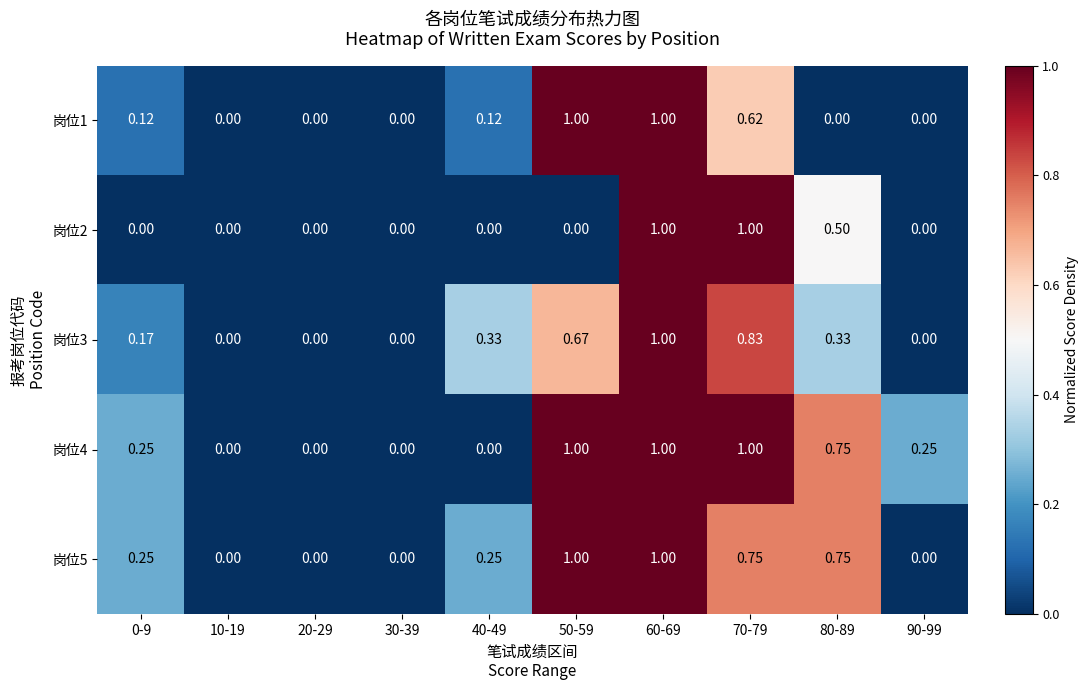

Which series has the largest total across all categories?

岗位4